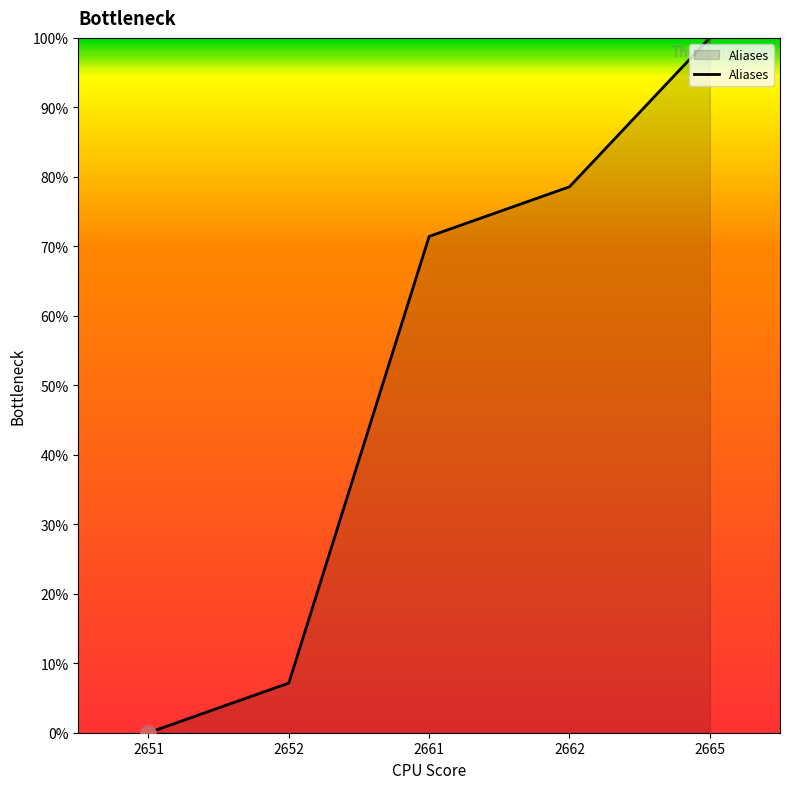

What is the change in value from 2661 to 2665?

+28.6